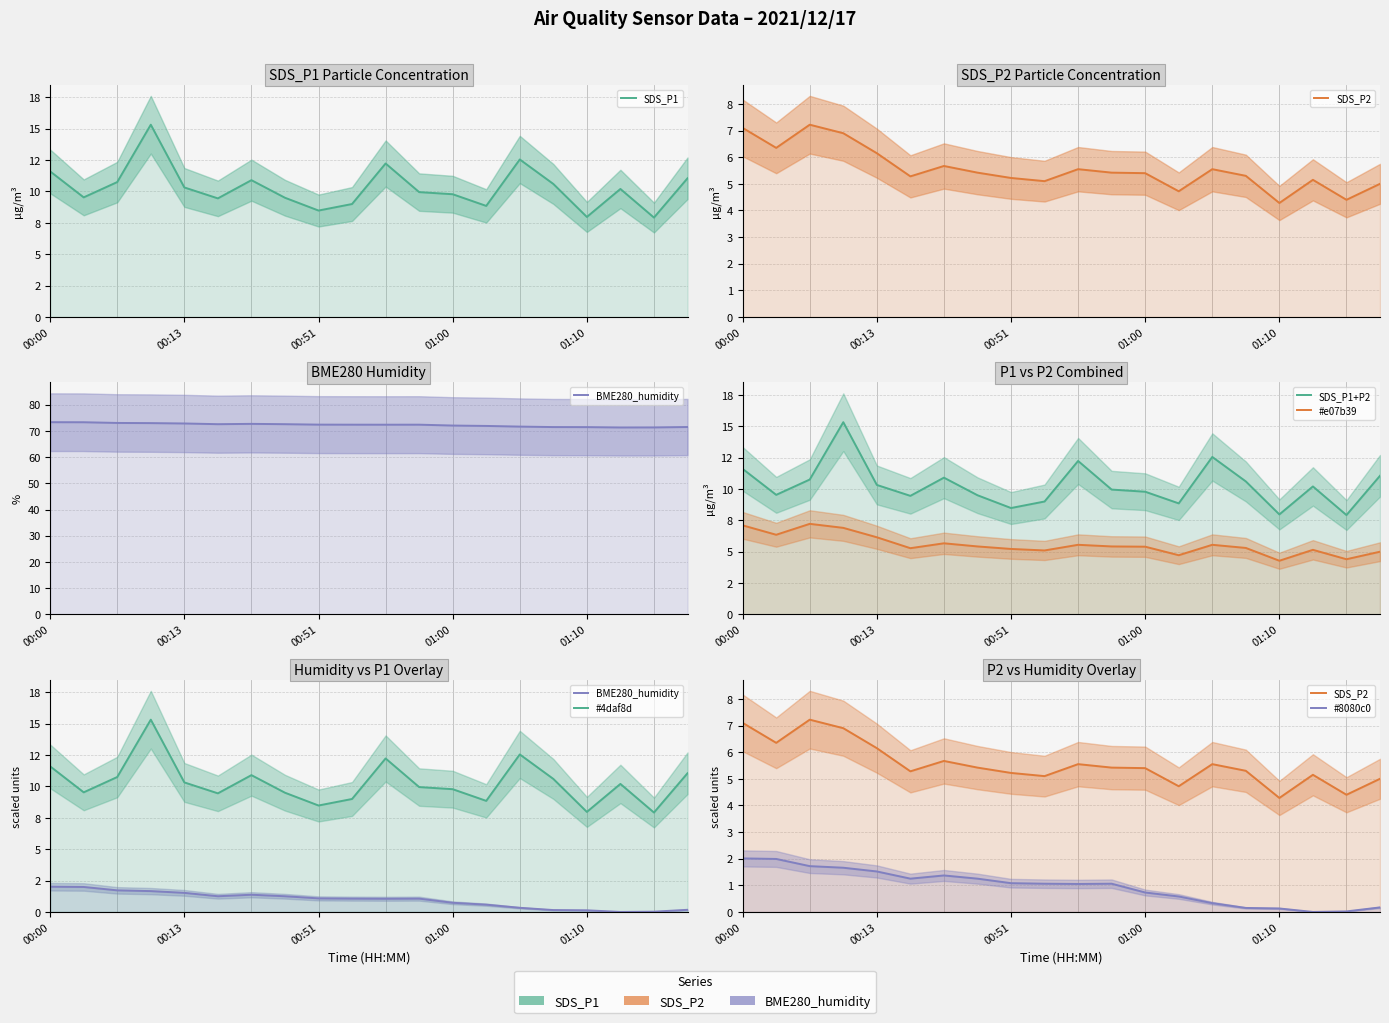

What is the sum of all BME280_humidity values?

1444.5